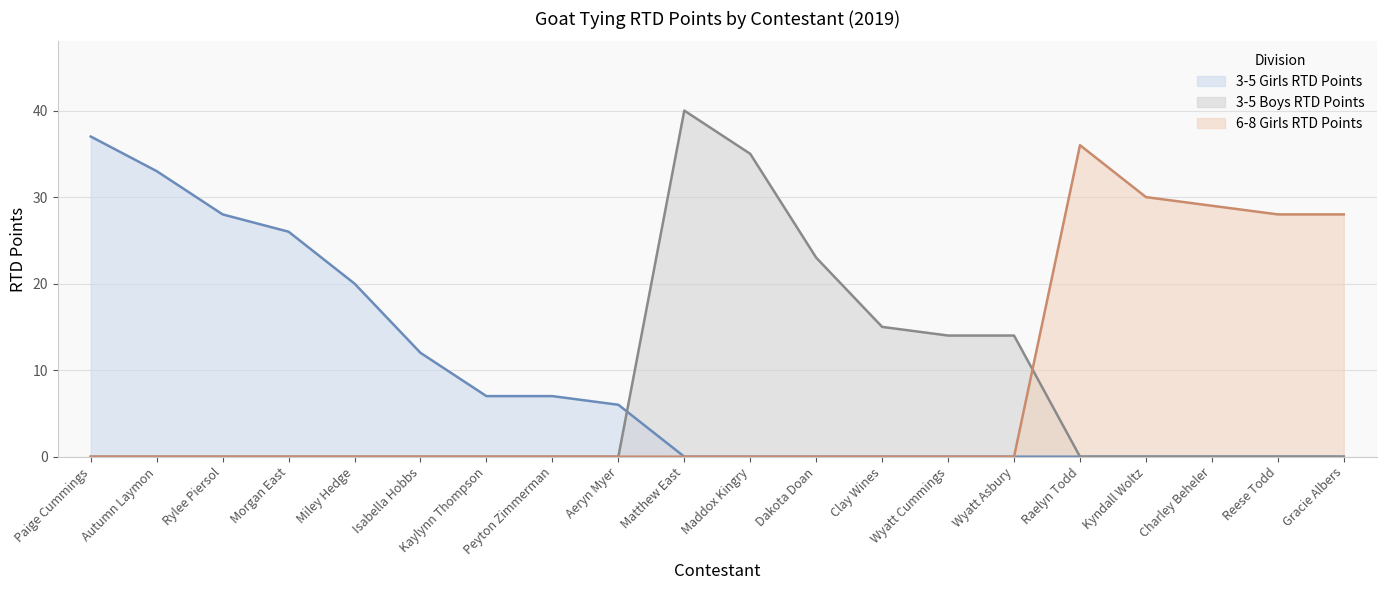

Where do 6-8 Girls RTD Points and 3-5 Boys RTD Points first cross each other?

Wyatt Asbury and Raelyn Todd